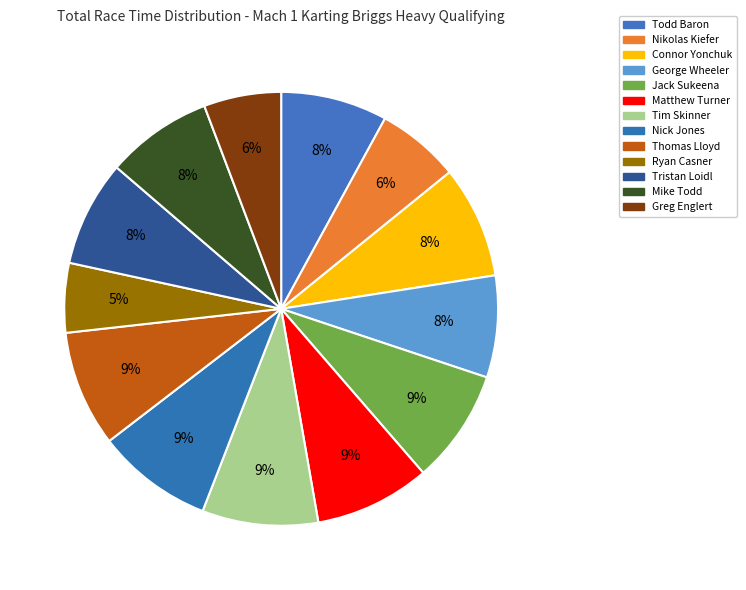

To the nearest percent, what percentage of the pie is George Wheeler?

8%